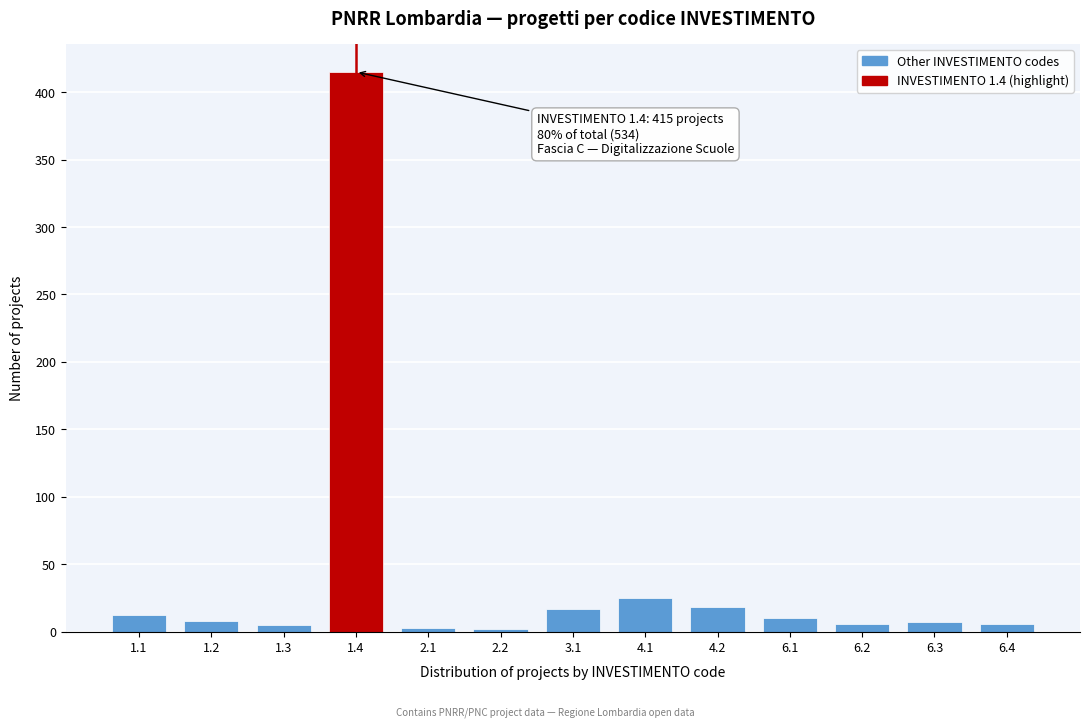

What is the sum of all values?

534